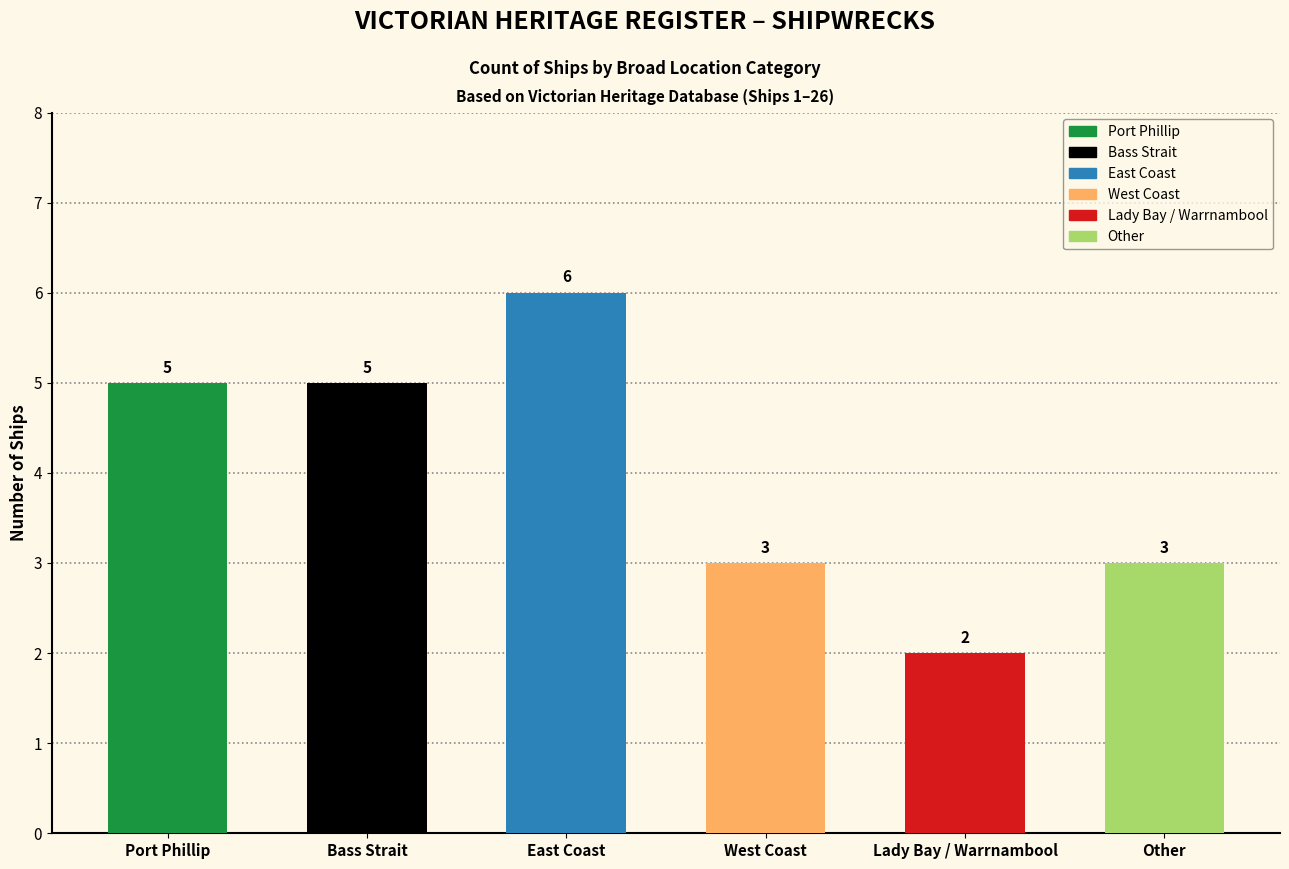

What is the maximum value shown in the chart?

6